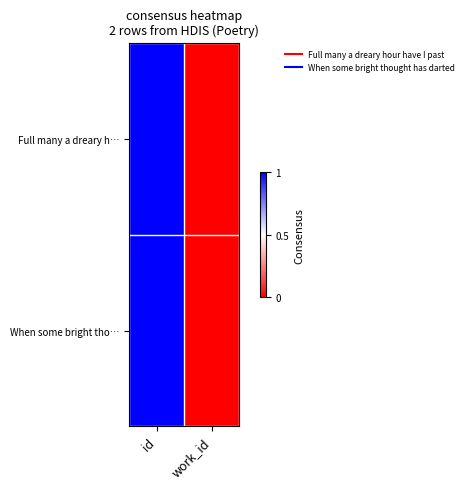

Reading left to right, what are all the values shown in this chart?

Full many a dreary h…: id=1.0	work_id=0.0
When some bright tho…: id=1.0	work_id=0.0